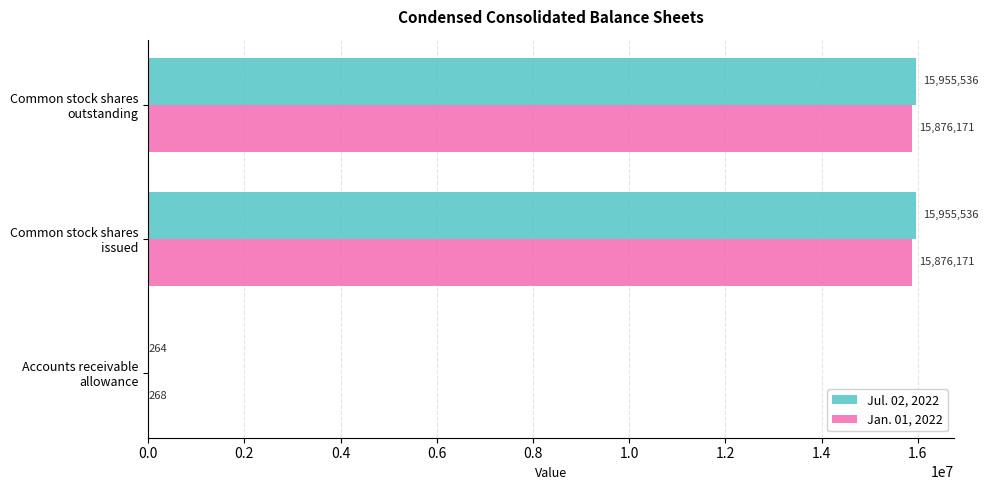

What is the sum of all Jul. 02, 2022 values?

31911336